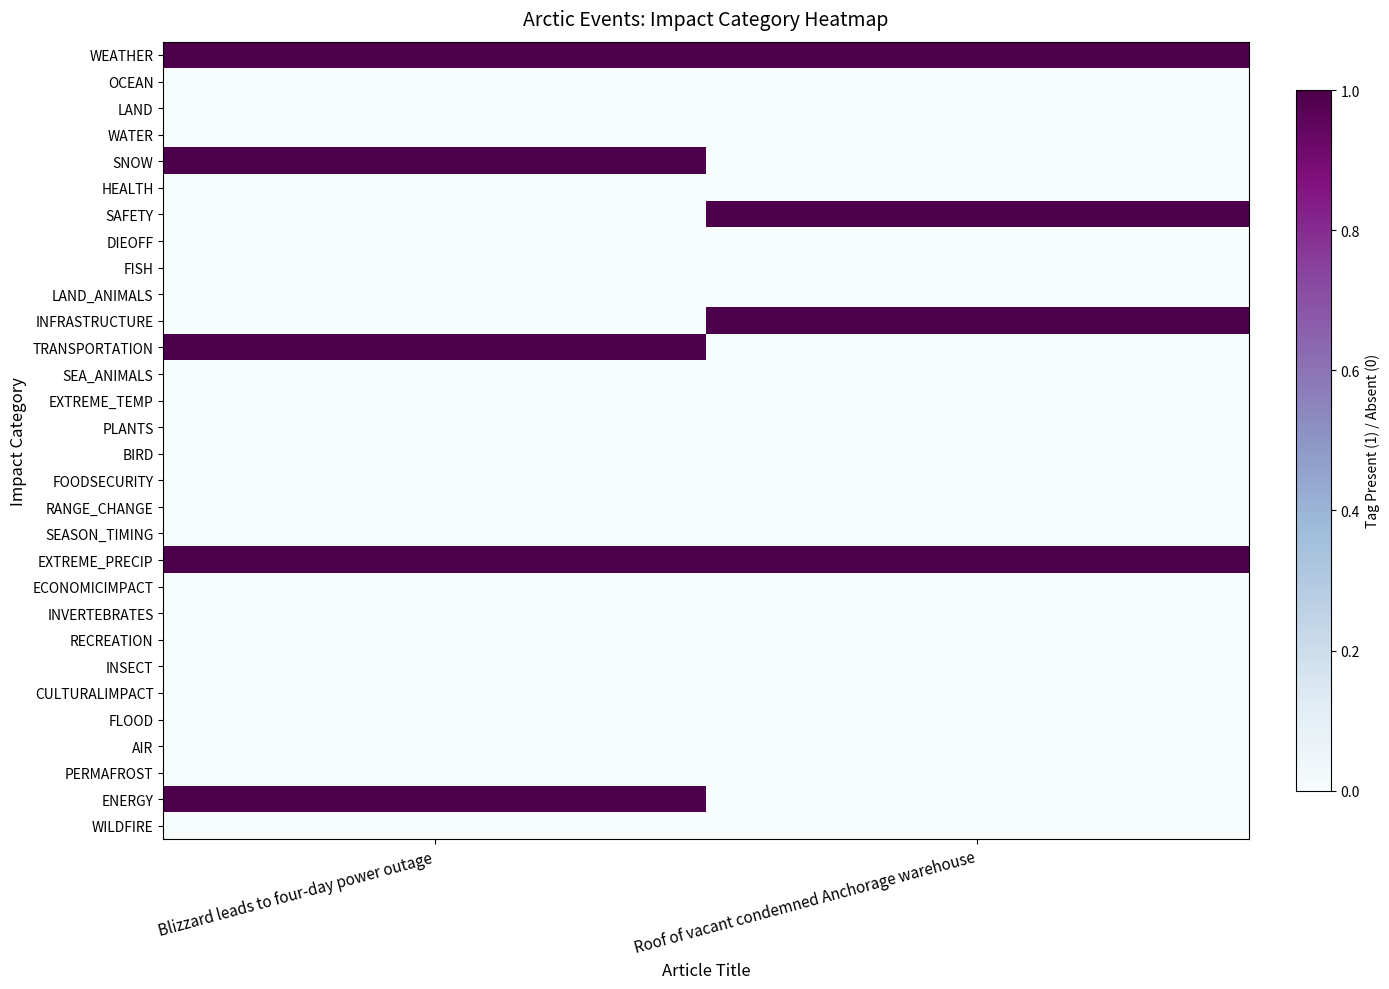

How many series are shown in this chart?

30